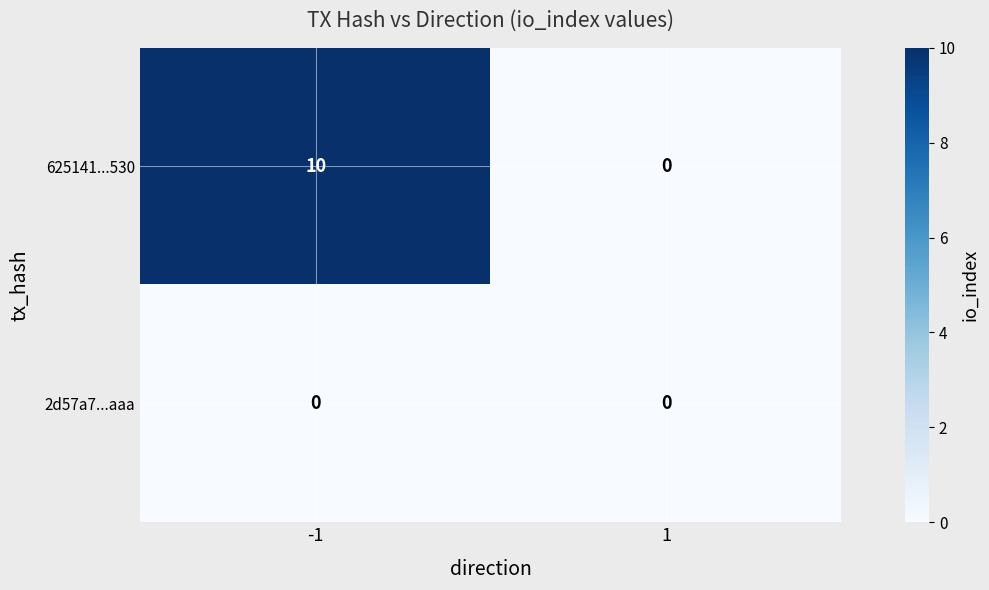

What is the greatest value displayed?

10